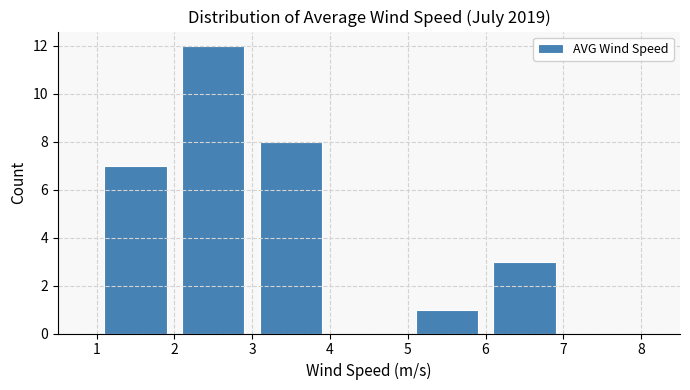

Reading left to right, transcribe this chart: for each bar, give the range it covers on the x-axis and its height. The values are not printed on the chart, so give them approximately, as read against the axis.

1 to 2: 7
2 to 3: 12
3 to 4: 8
4 to 5: 0
5 to 6: 1
6 to 7: 3
7 to 8: 0